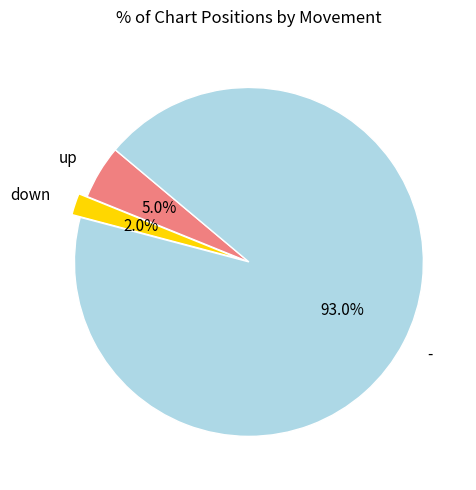

Between up and -, which is larger?

-